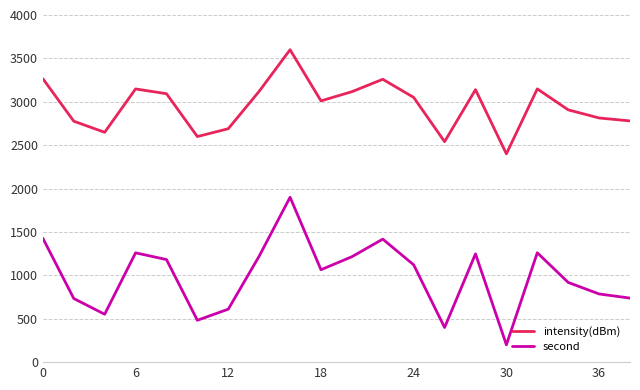

True or false: intensity(dBm) and second intersect in this chart.

False